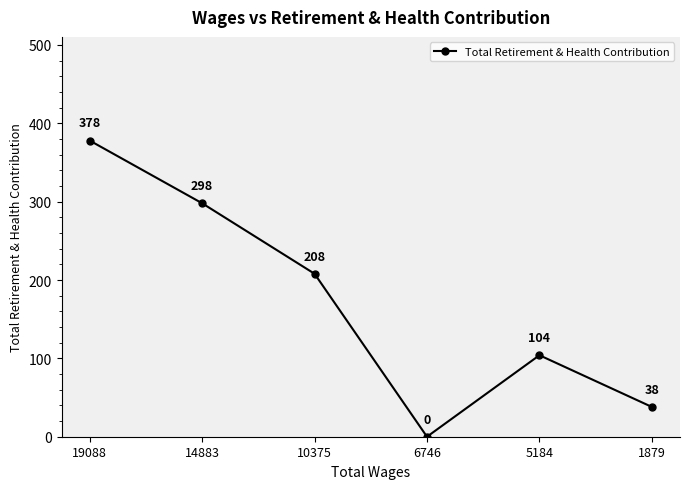

What is the difference between the values at 1879 and 6746?

38